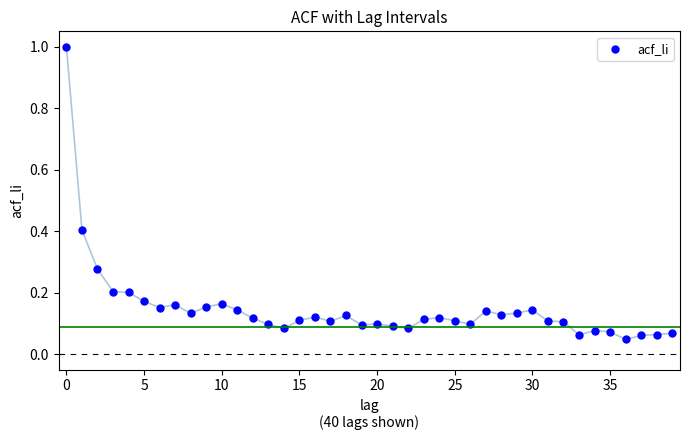

Count the number of points in this scatter plot.

40